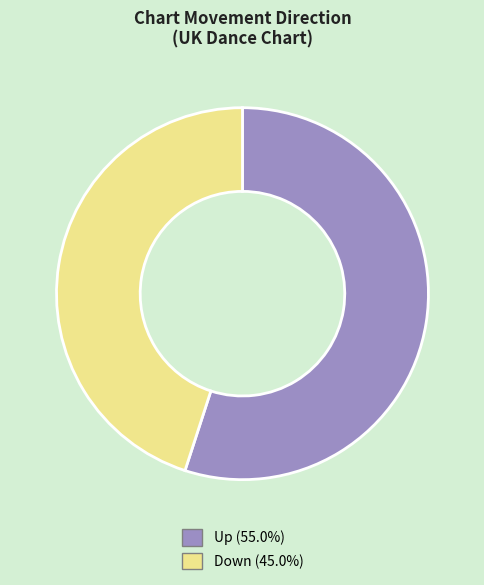

Does any single category account for the majority?

Yes